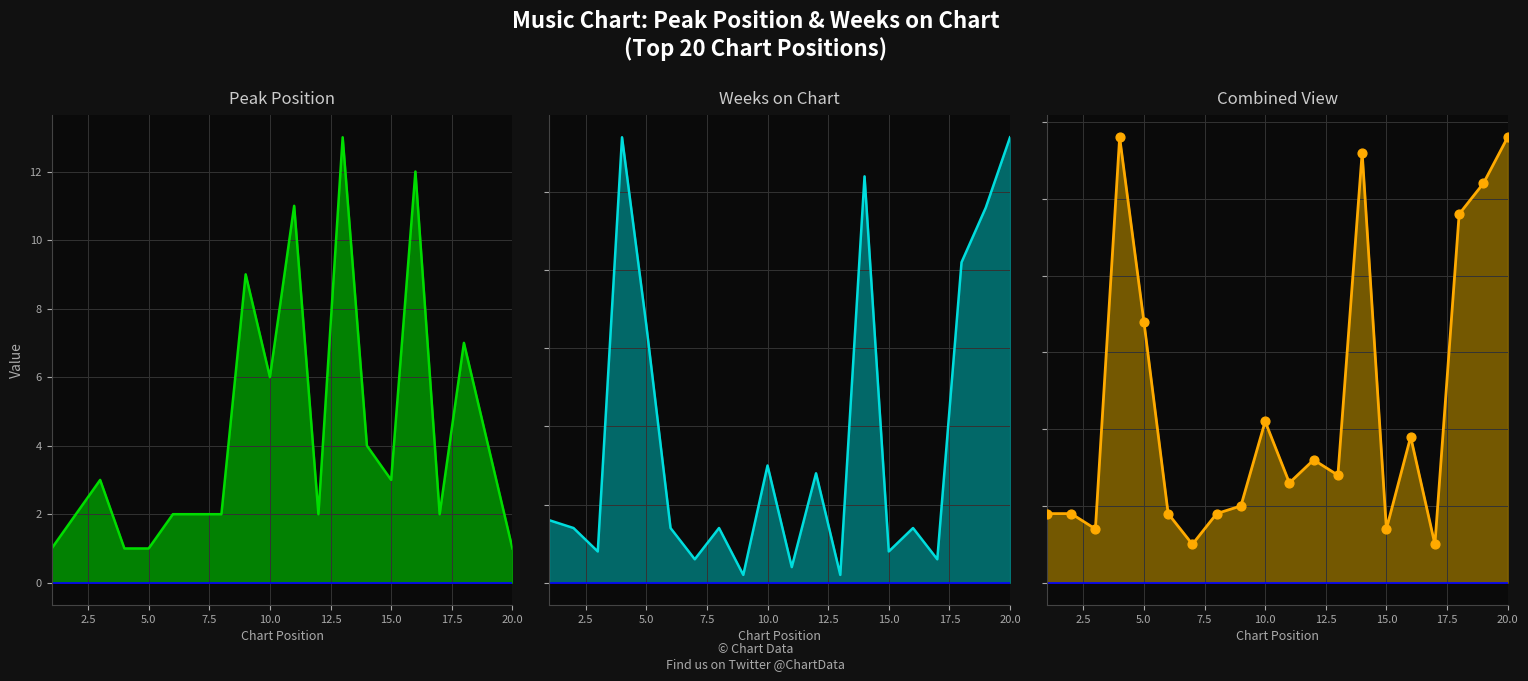

Is the value of Combined View at 19 greater than the value of Peak Position at 17.5?

Yes